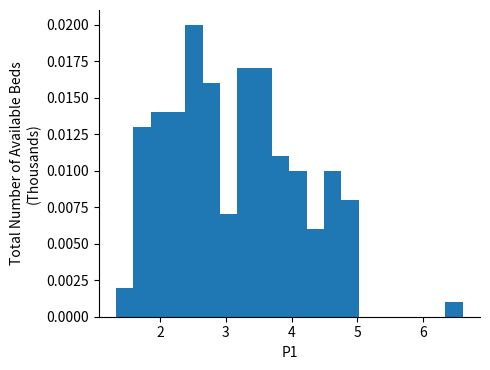

Read against the x-axis, roughly where is the centre of the tallest bar?

2.5